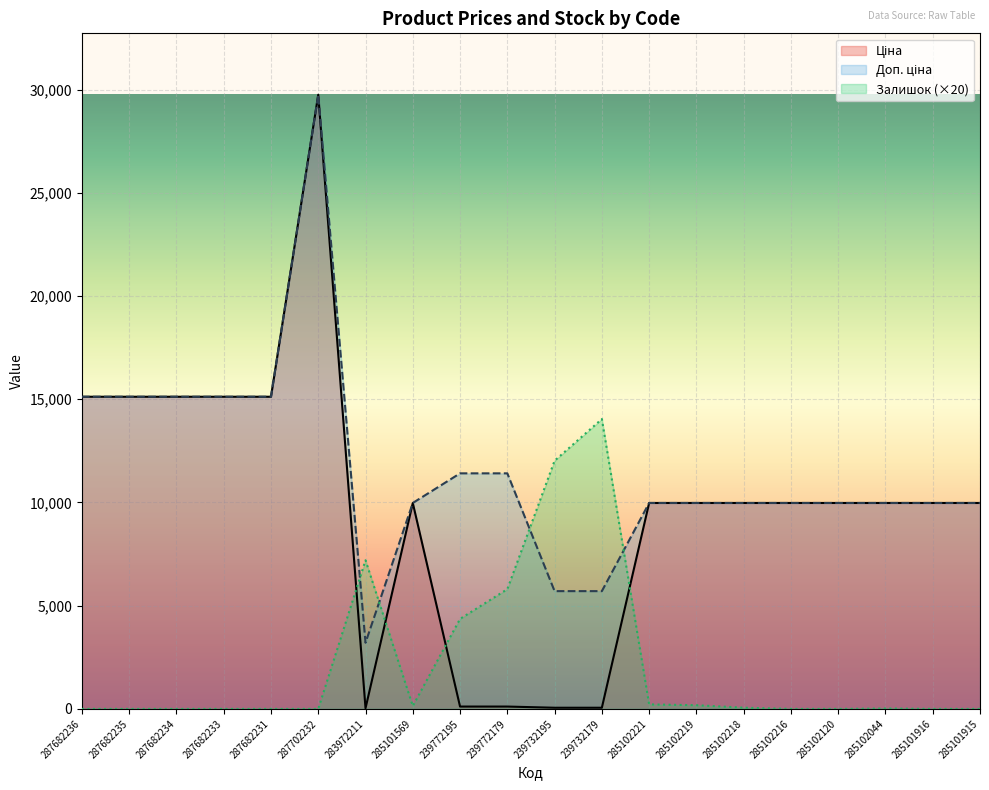

Rank the series by their maximum value, from lowest to highest.

Залишок, Ціна, Доп. ціна